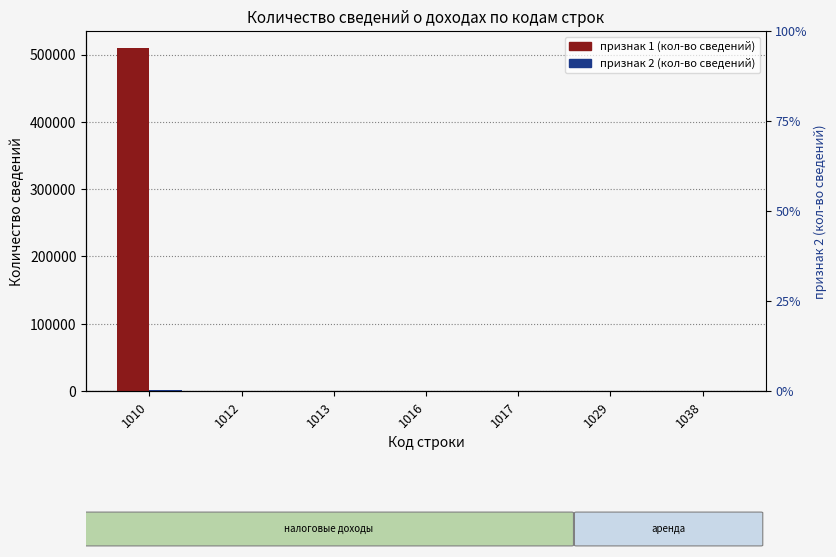

At which label does признак 2 (кол-во сведений) reach its peak?

1010